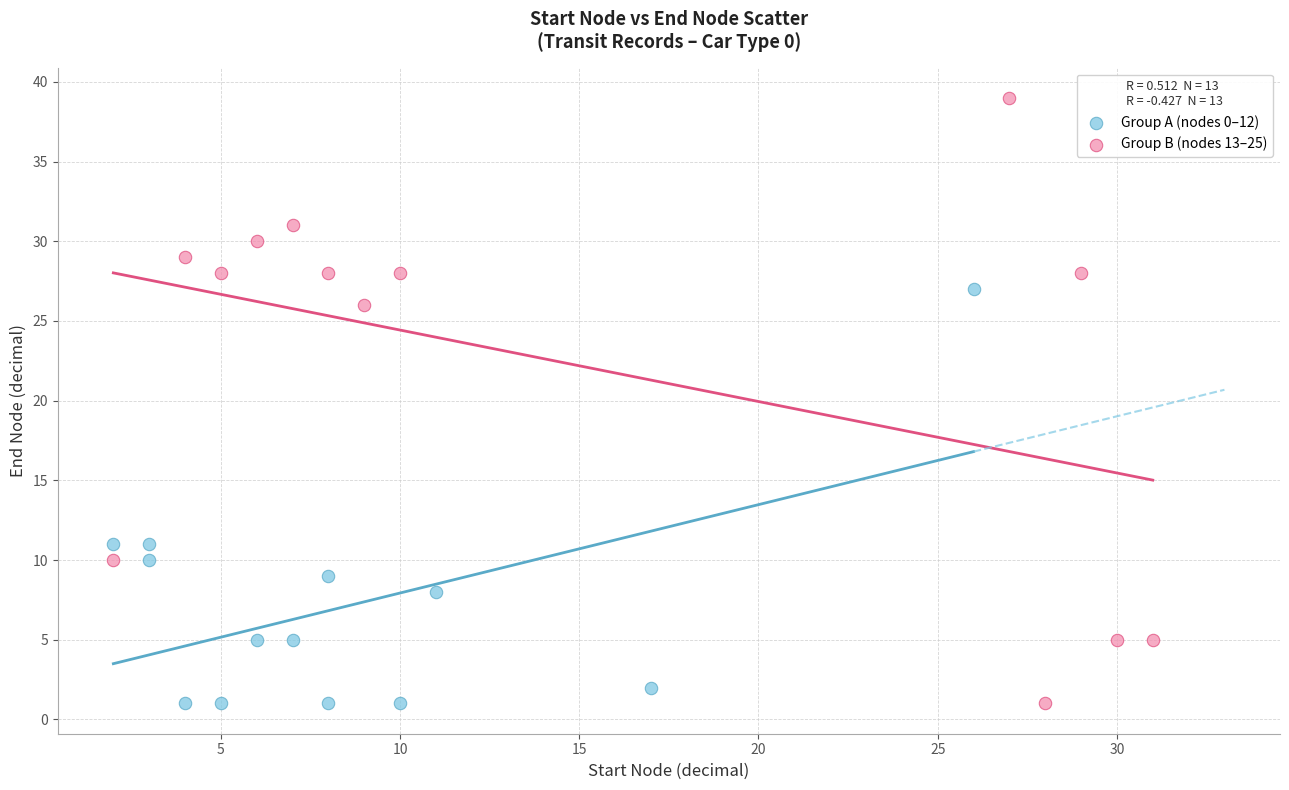

What are all the series names shown in the legend?

Group A (nodes 0–12), Group B (nodes 13–25)